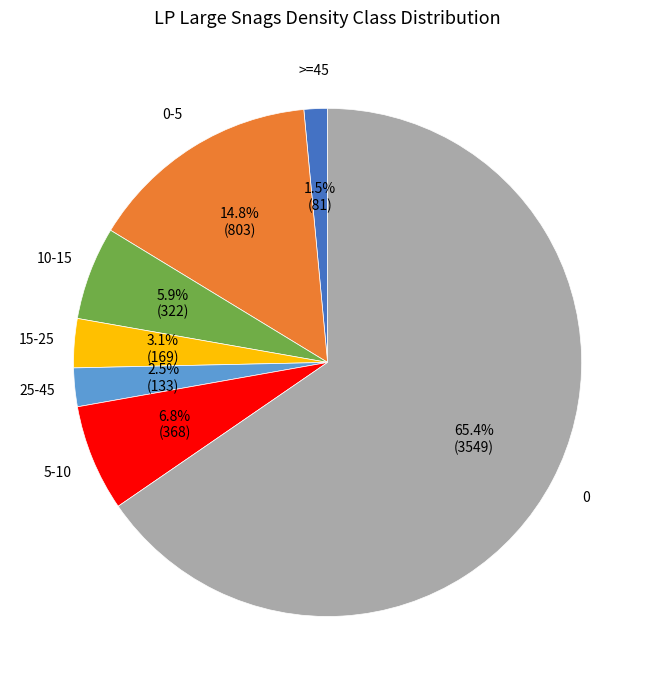

Does any single category account for the majority?

Yes